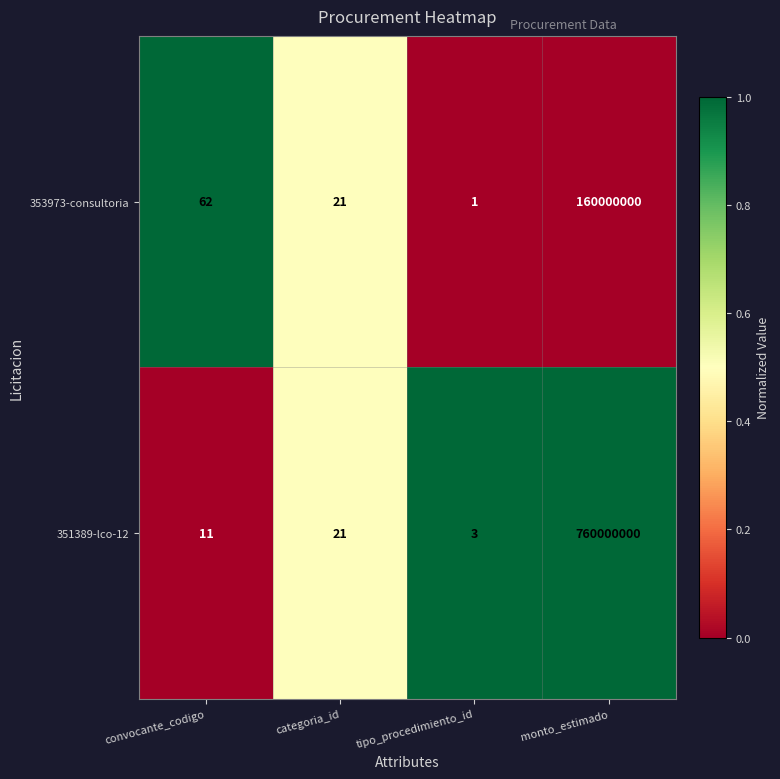

At which label does 351389-lco-12 reach its peak?

monto_estimado